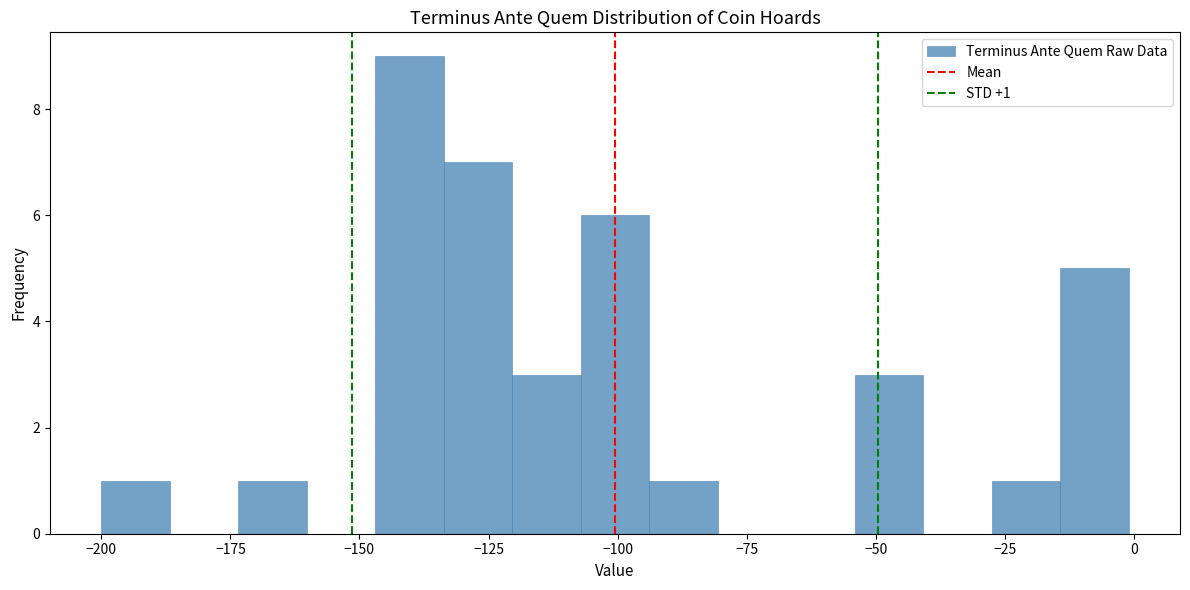

Read against the x-axis, roughly where is the centre of the tallest bar?

-140